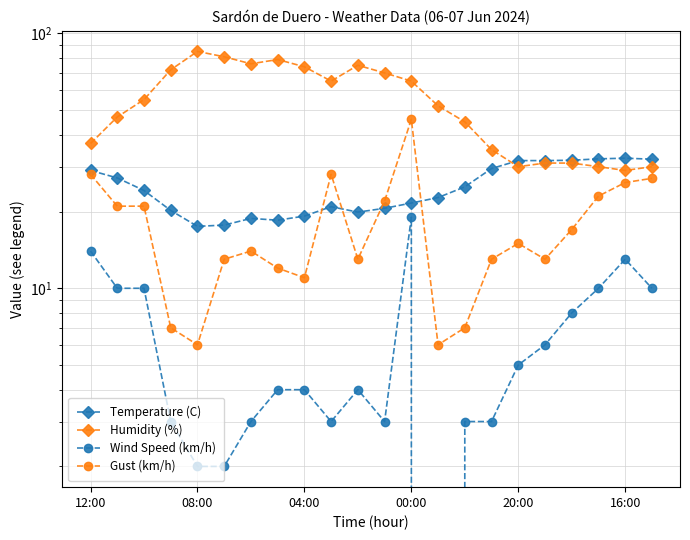

Is this an area chart (filled region under the line)?

No